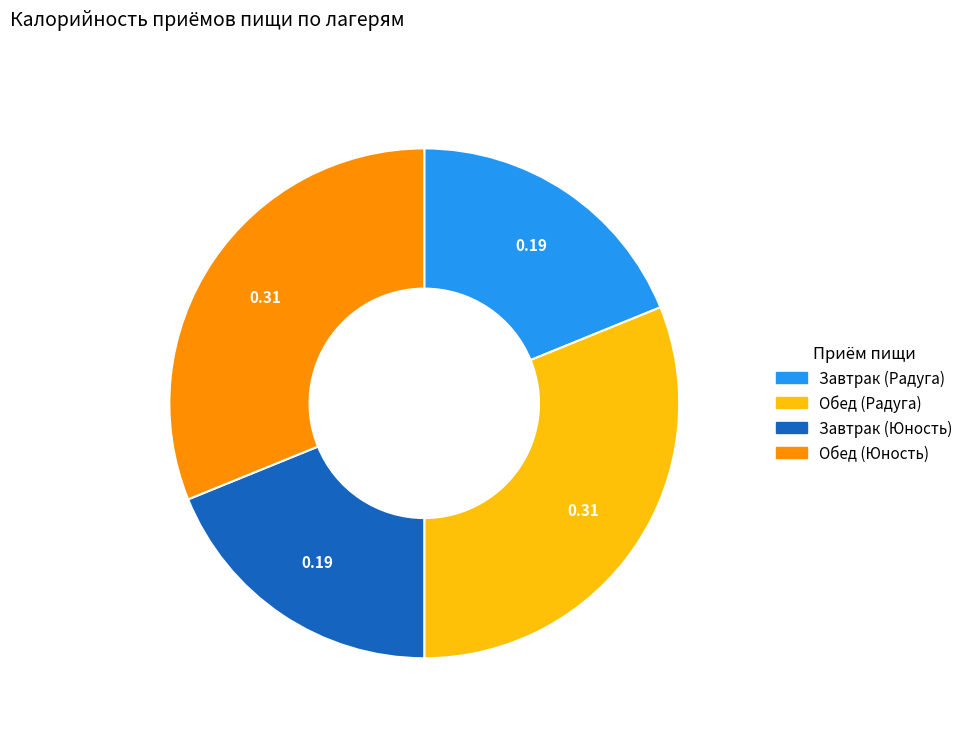

Combined, do Завтрак (Радуга) and Завтрак (Юность) account for over 50%?

No